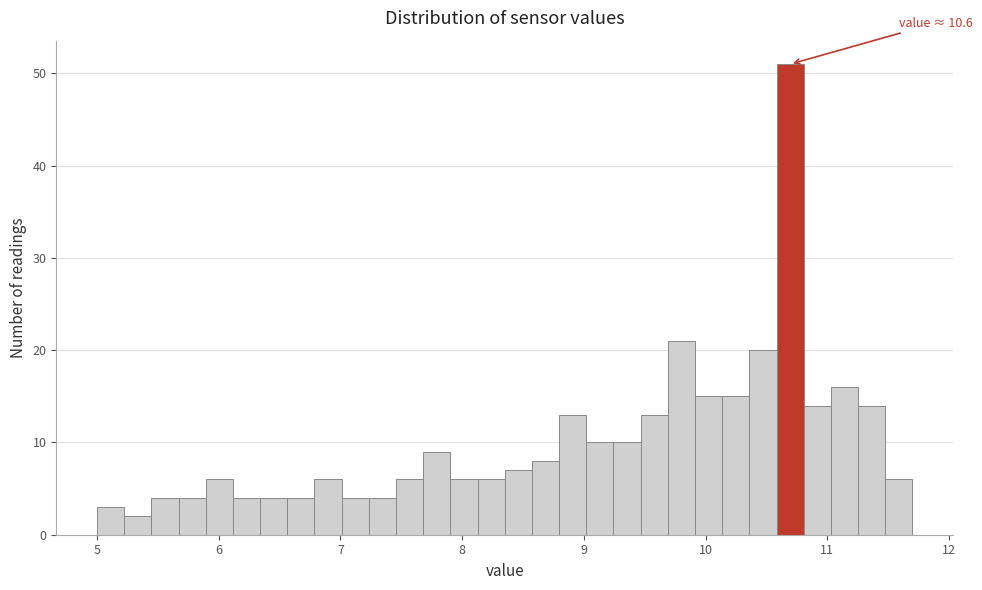

Around what value on the x-axis is the tallest bar? Give the approximate position of its centre, as read against the axis.

10.7